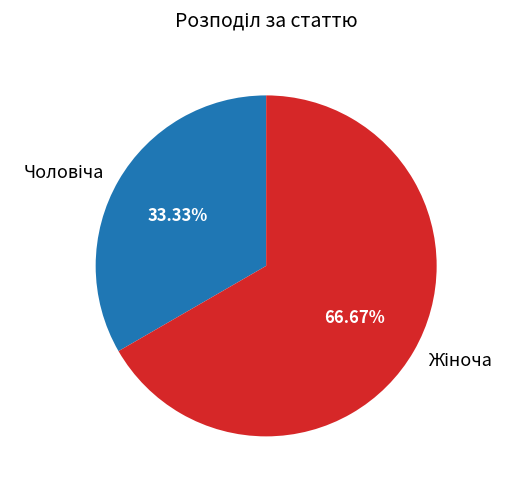

Does any single category account for the majority?

Yes